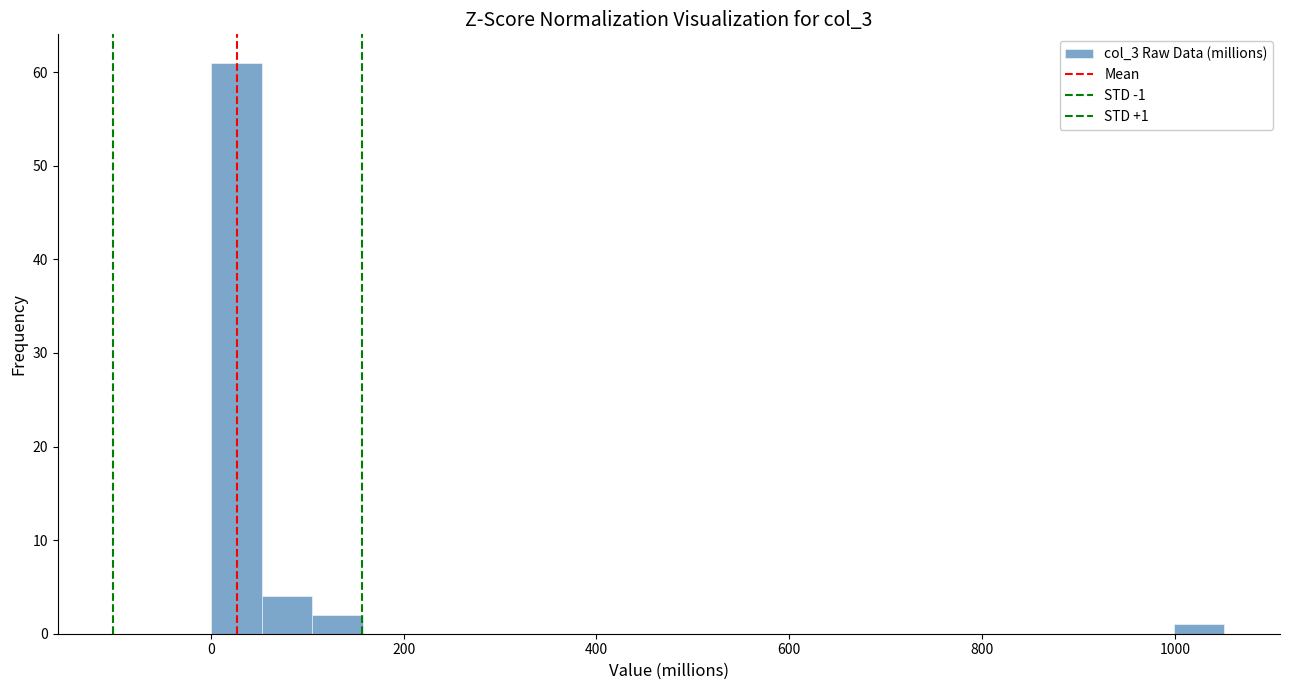

Read against the x-axis, roughly where is the centre of the tallest bar?

20